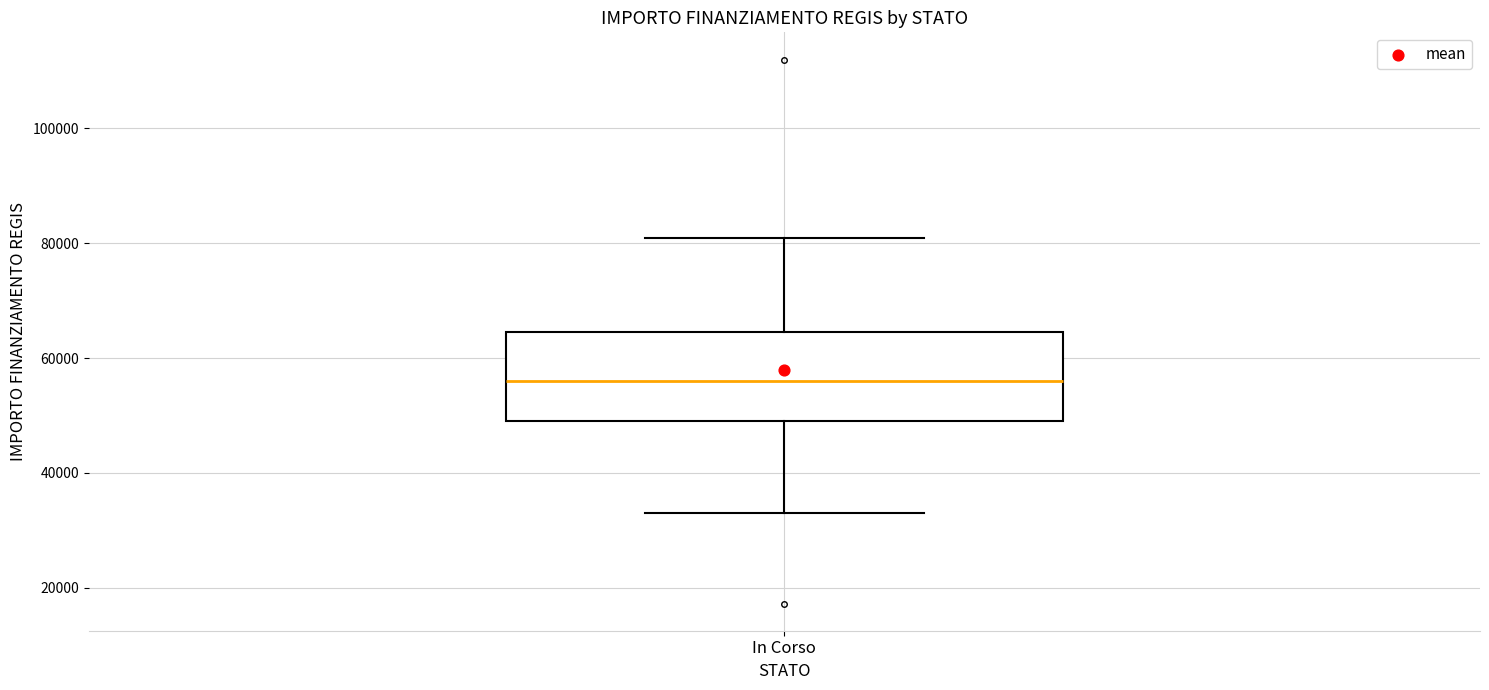

Read this box plot against the y-axis: the position of the median line, the range covered by the box, and the ends of both whiskers. The values are not printed on the chart, so give them approximately, as read against the axis.

median 56000, box 50000 to 64000, whiskers 32000 to 80000